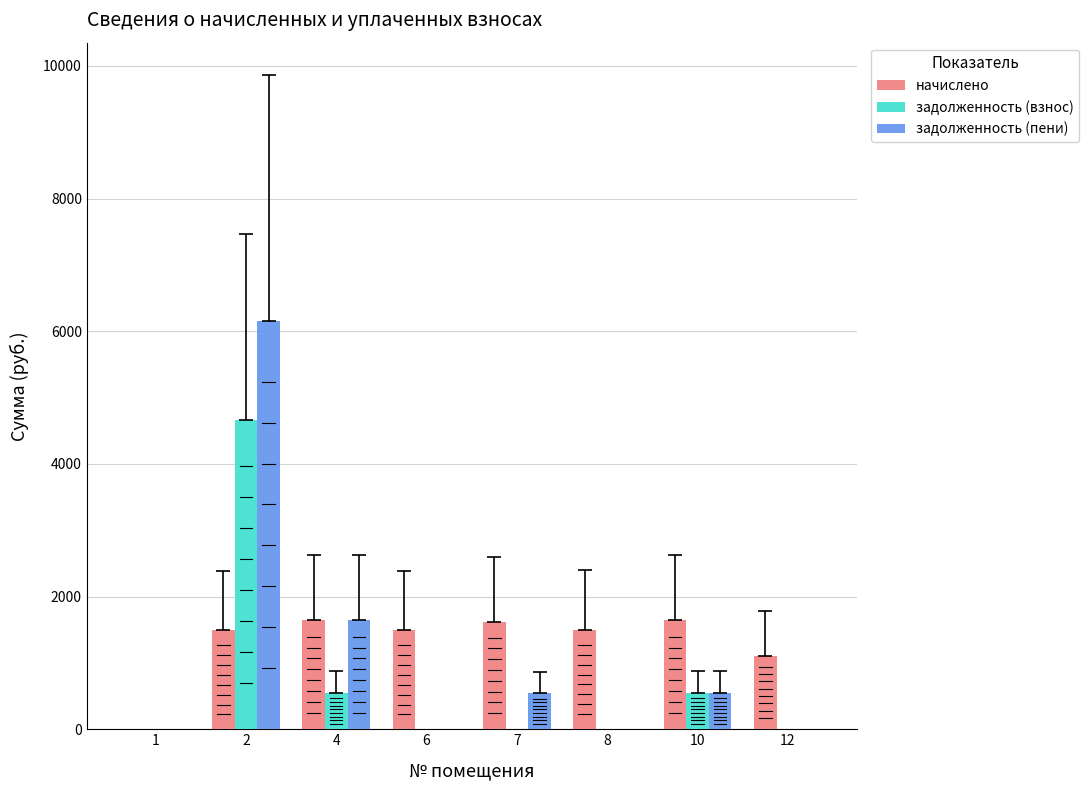

Is the value of начислено at 7 greater than the value of задолженность (пени) at 1?

Yes